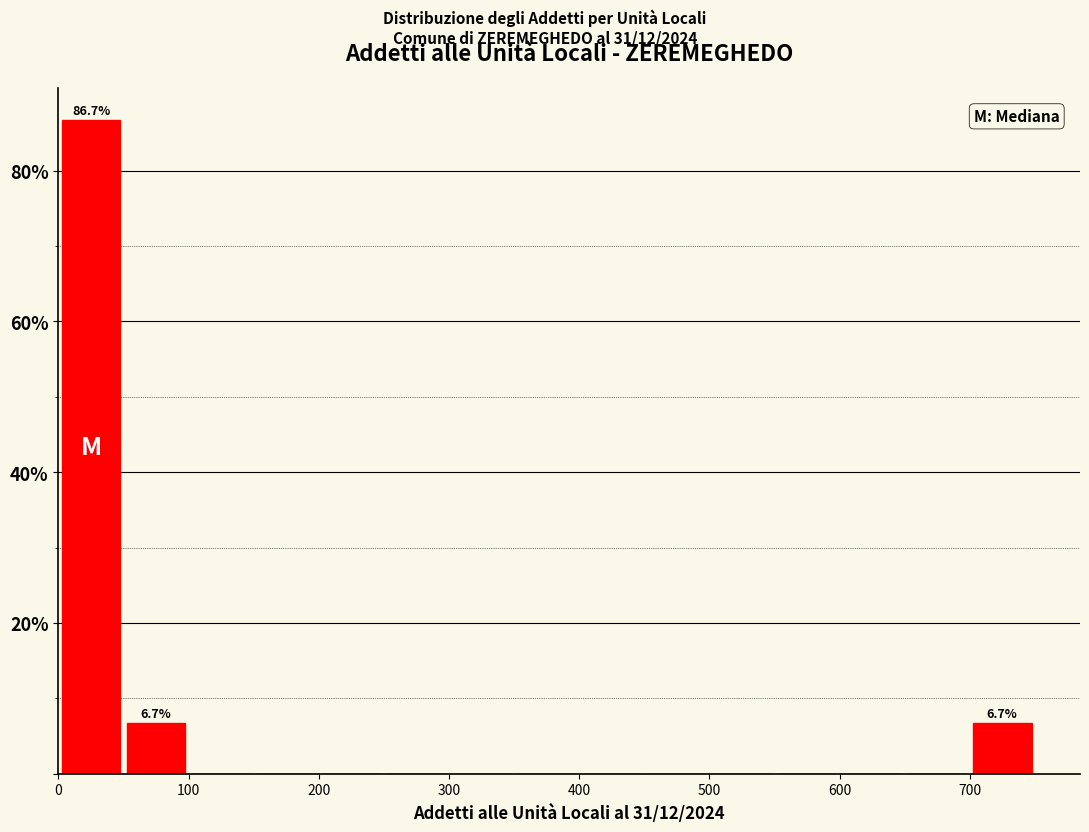

Which range on the x-axis has the tallest bar?

0 to 50